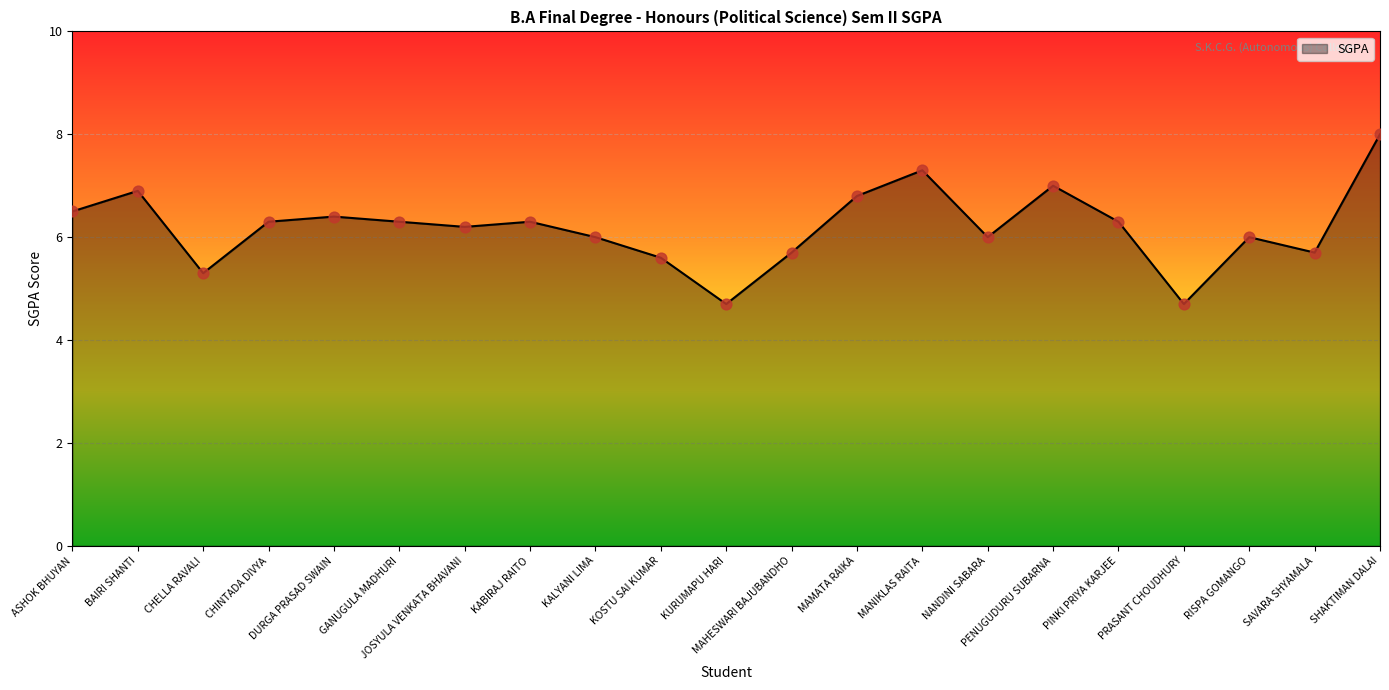

What is the change in value from BAIRI SHANTI to NANDINI SABARA?

-0.9